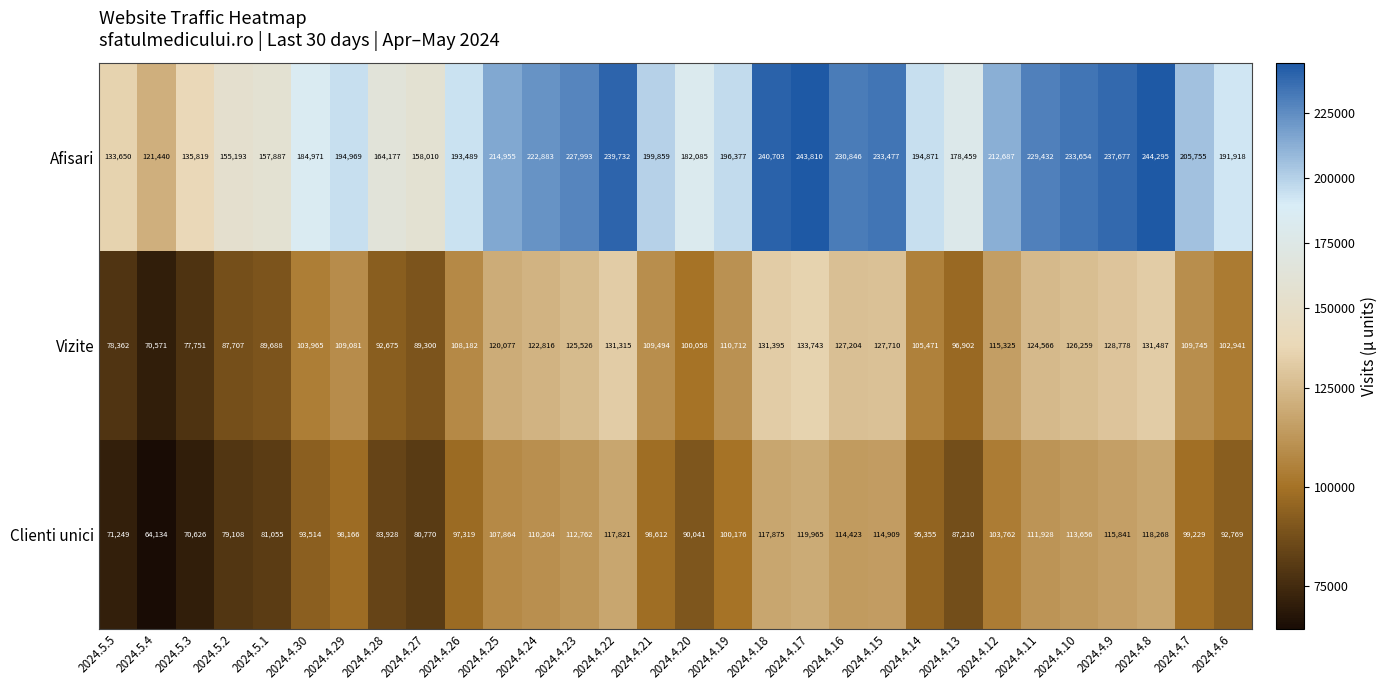

What is the spread (max minus min) of values at 2024.4.22?

121911